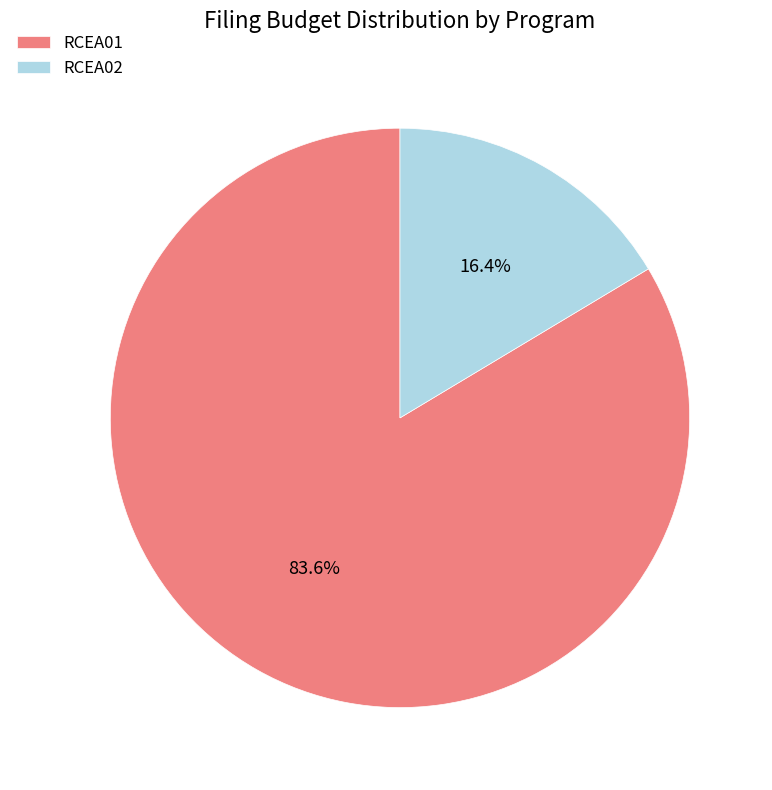

Which slice is the smallest?

RCEA02